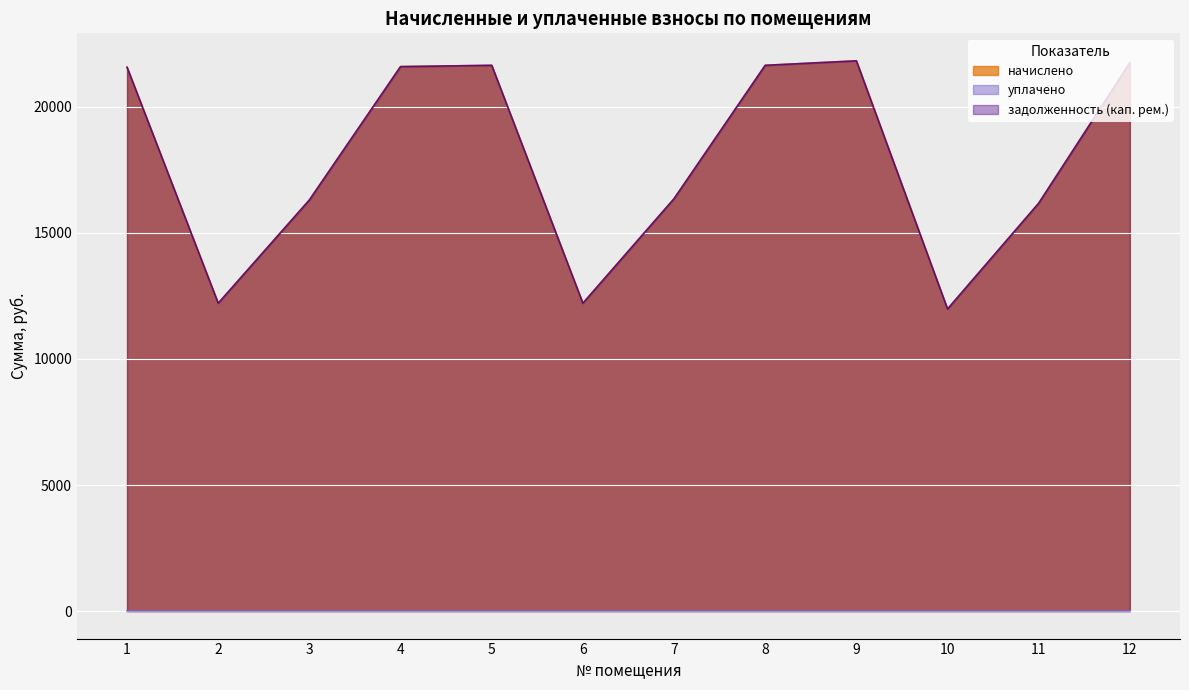

The value of задолженность (кап. рем.) at 10 is 11982.2. True or false?

True